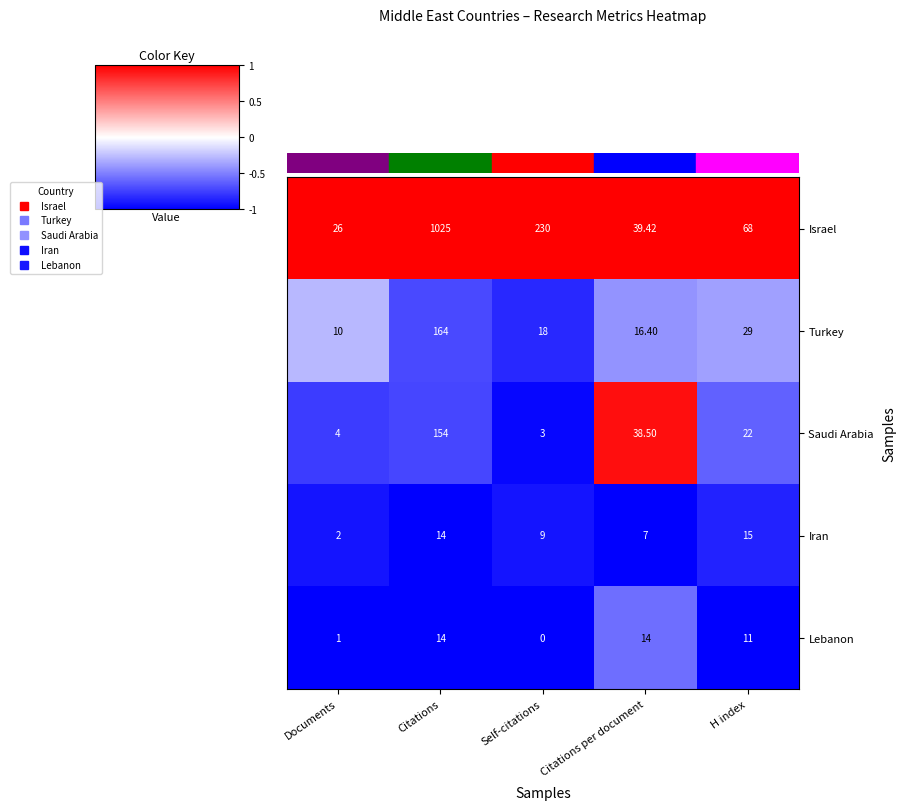

Is the value of Lebanon at Self-citations greater than the value of Saudi Arabia at Documents?

No